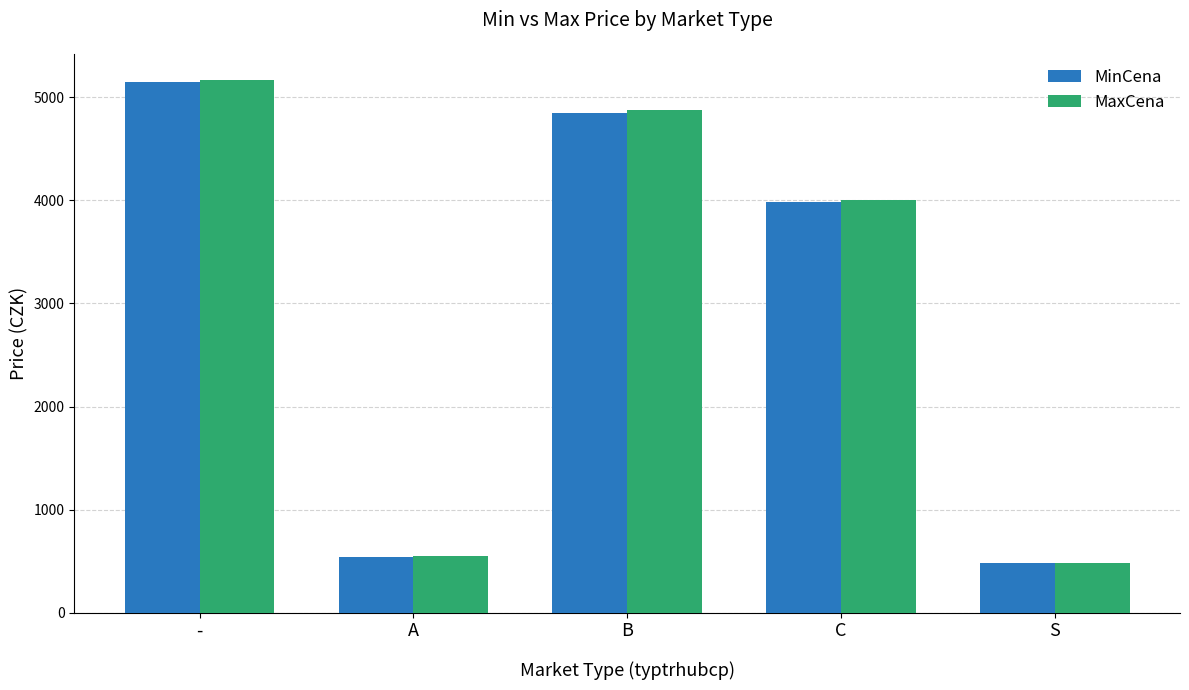

Are the bars horizontal?

No